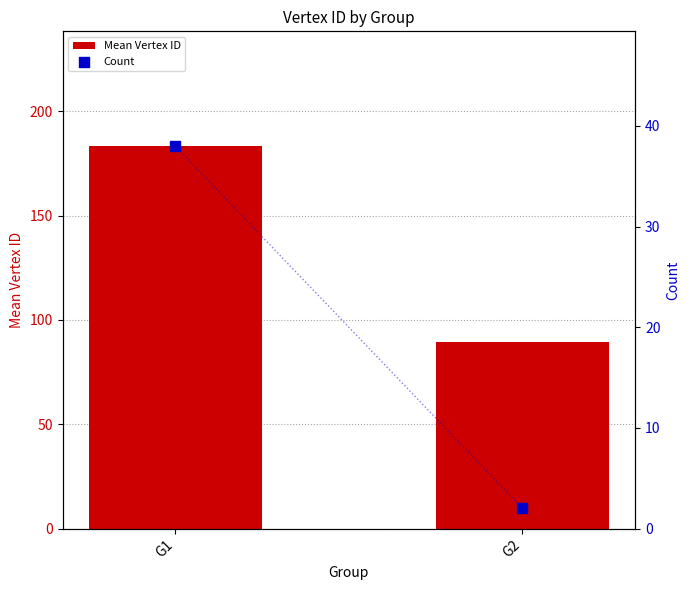

What are all the series names shown in the legend?

Mean Vertex ID, Count